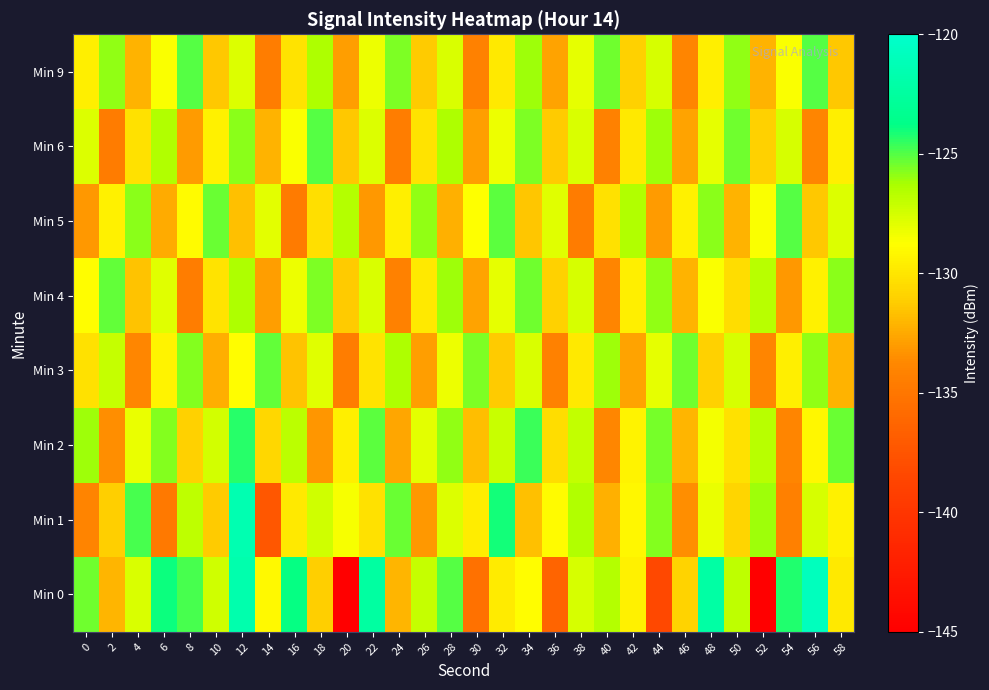

Which label corresponds to the smallest value in the chart?

52